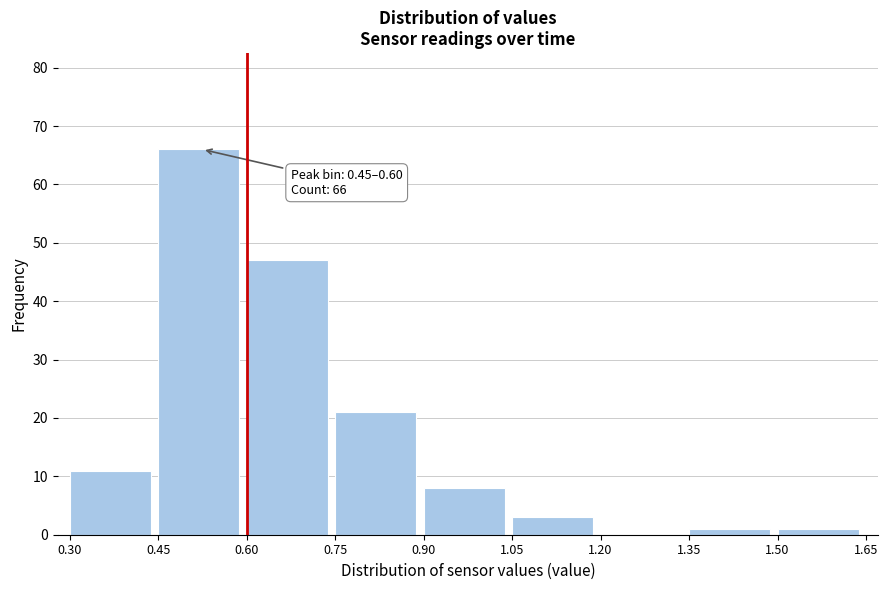

Which range on the x-axis has the tallest bar?

0.45 to 0.60